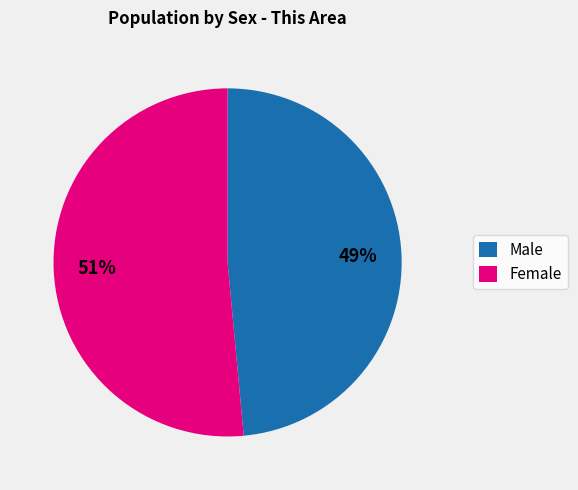

Which has a higher value, Male or Female?

Female